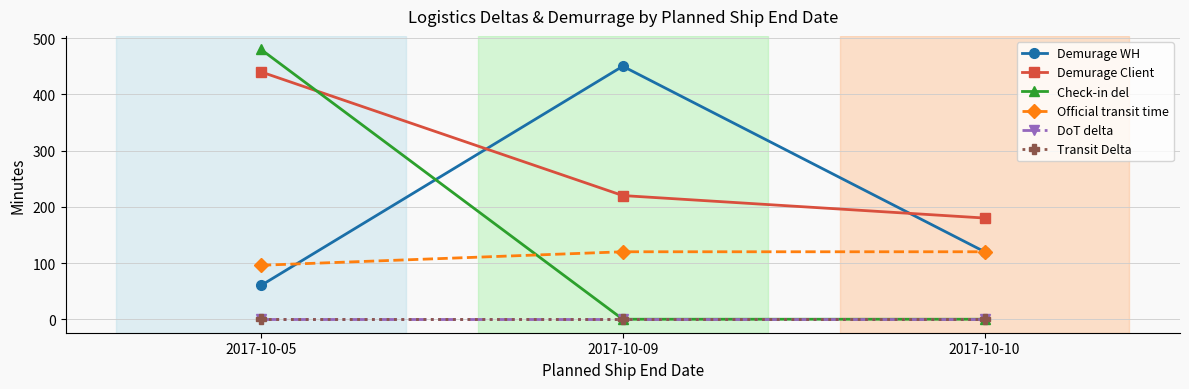

At how many categories does at least one series exceed 35?

3